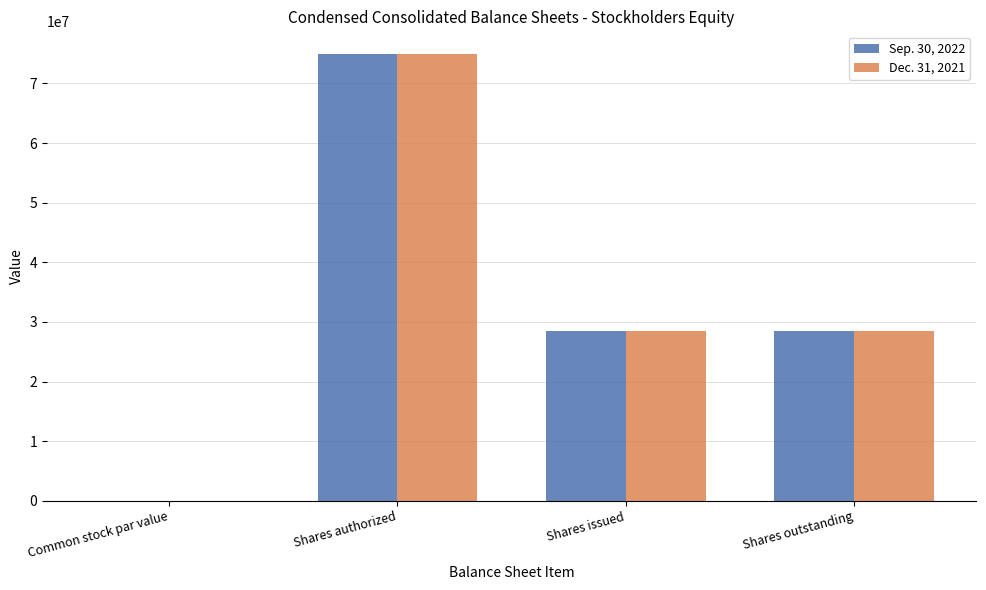

What is the sum of all Dec. 31, 2021 values?

131897224.0